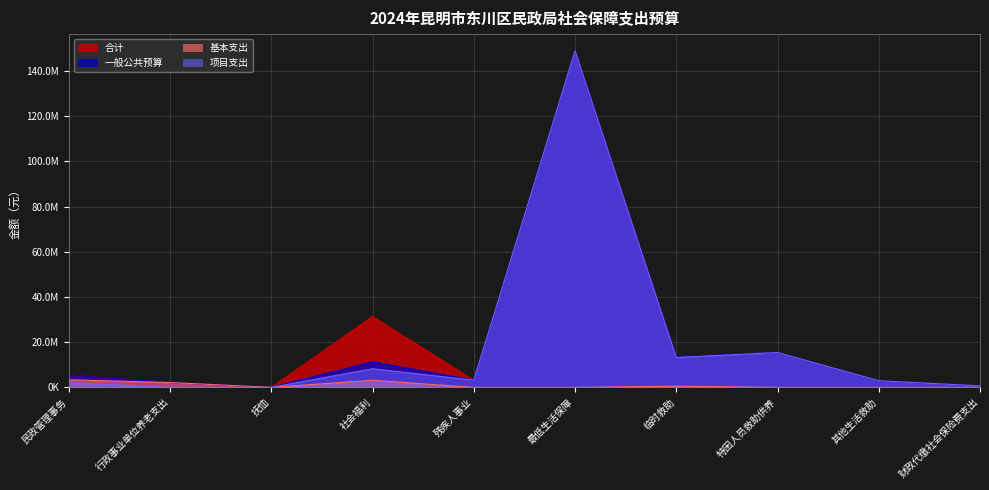

Reading left to right, transcribe all the data shown in this chart.

合计: 民政管理事务=5430437.9	行政事业单位养老支出=2132810.1	抚恤=1428.0	社会福利=31349686.5	残疾人事业=3172800.0	最低生活保障=148860220.0	临时救助=13711776.0	特困人员救助供养=15418360.0	其他生活救助=2933800.0	财政代缴社会保险费支出=654520.0
一般公共预算: 民政管理事务=5430437.9	行政事业单位养老支出=2132810.1	抚恤=1428.0	社会福利=11349686.5	残疾人事业=3172800.0	最低生活保障=148860220.0	临时救助=13711776.0	特困人员救助供养=15418360.0	其他生活救助=2933800.0	财政代缴社会保险费支出=654520.0
基本支出: 民政管理事务=3360455.0	行政事业单位养老支出=2132810.1	抚恤=1428.0	社会福利=3116894.7	残疾人事业=0.0	最低生活保障=0.0	临时救助=511776.0	特困人员救助供养=0.0	其他生活救助=0.0	财政代缴社会保险费支出=0.0
项目支出: 民政管理事务=2069982.9	行政事业单位养老支出=0.0	抚恤=0.0	社会福利=8232791.8	残疾人事业=3172800.0	最低生活保障=148860220.0	临时救助=13200000.0	特困人员救助供养=15418360.0	其他生活救助=2933800.0	财政代缴社会保险费支出=654520.0